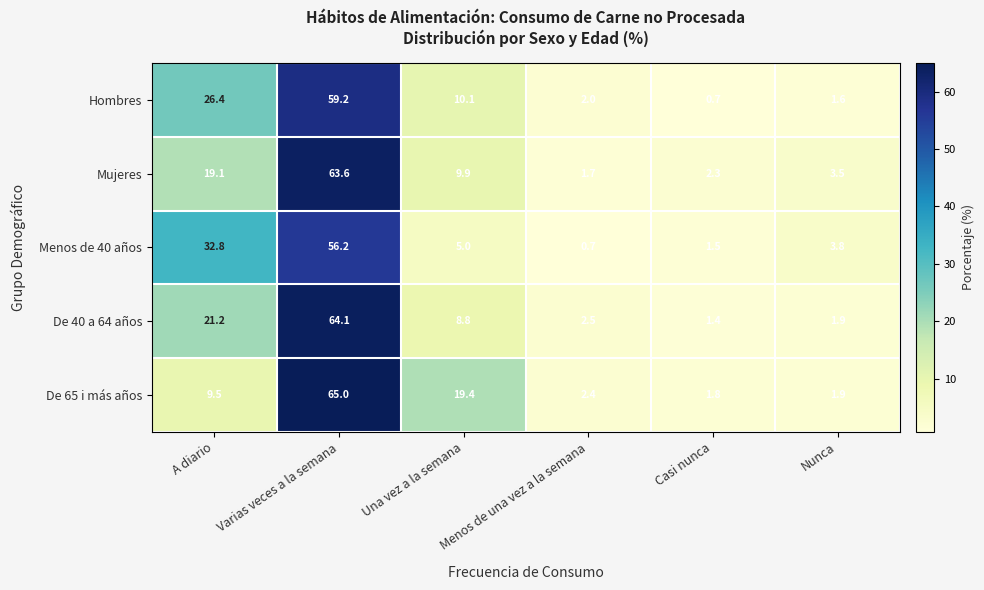

What is the approximate value of De 40 a 64 años at Varias veces a la semana?

64.1